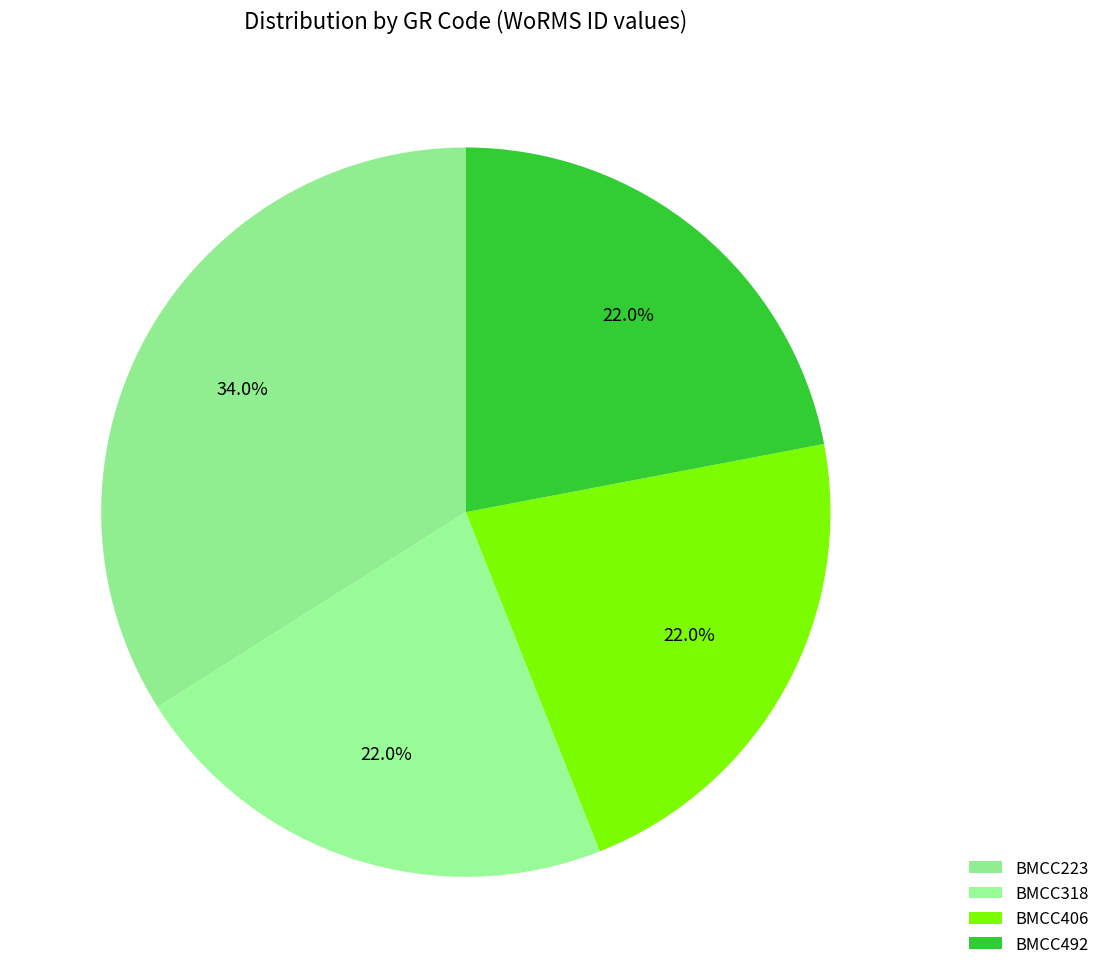

Is it true that BMCC492 is 30% of the pie?

False